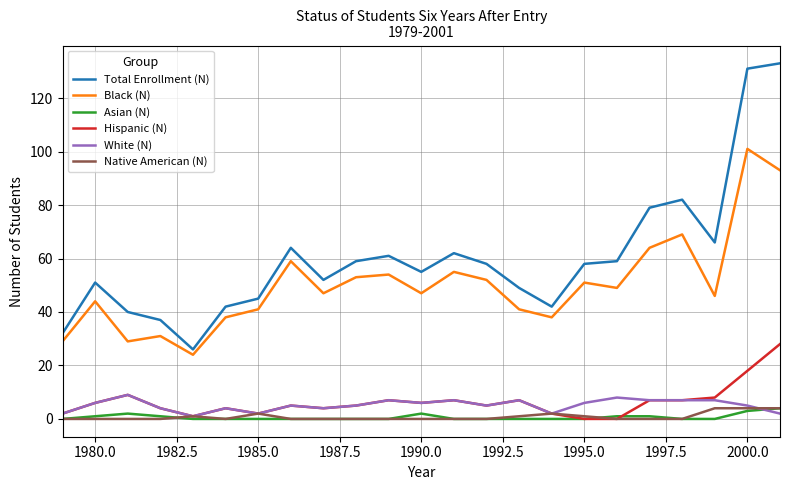

True or false: Hispanic (N) and Black (N) intersect in this chart.

False